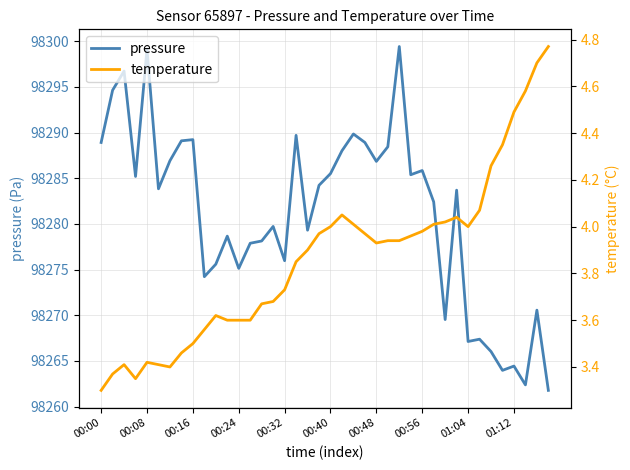

The pressure series shows 140189.9 at 00:32. True or false?

False